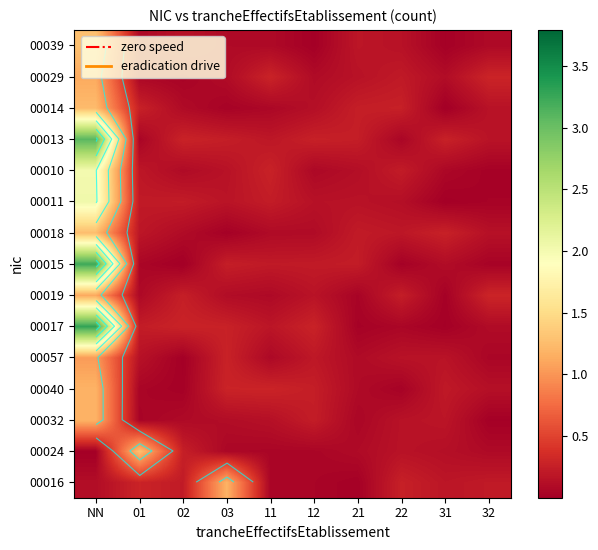

Which has a higher value, 11 or 32?

32